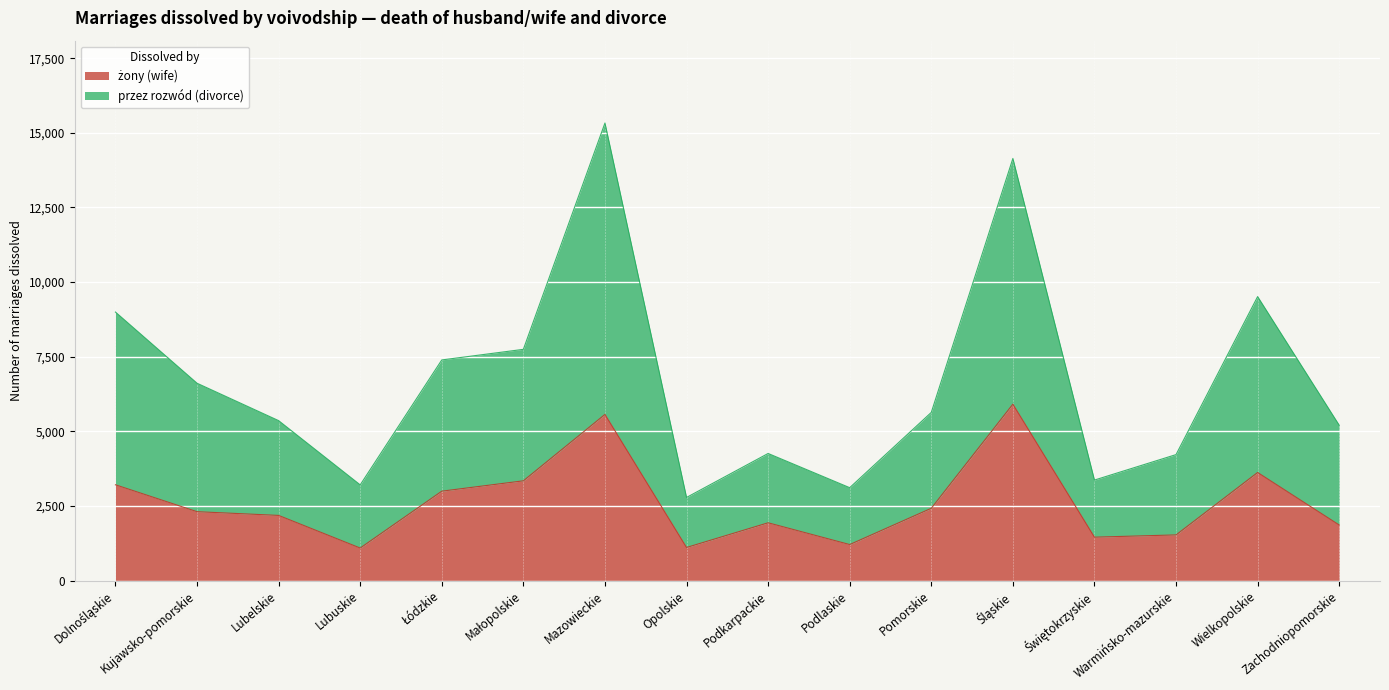

What is the total value across all series at Warmińsko-mazurskie?

4221